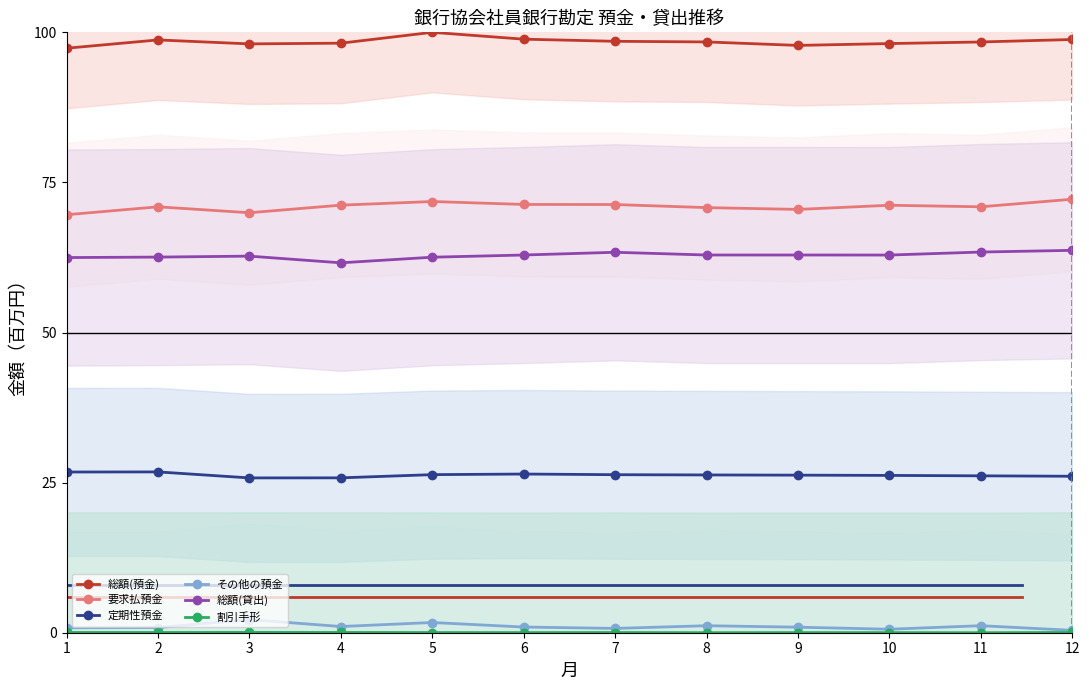

What is the difference between the highest and lowest values at 2?

98.7